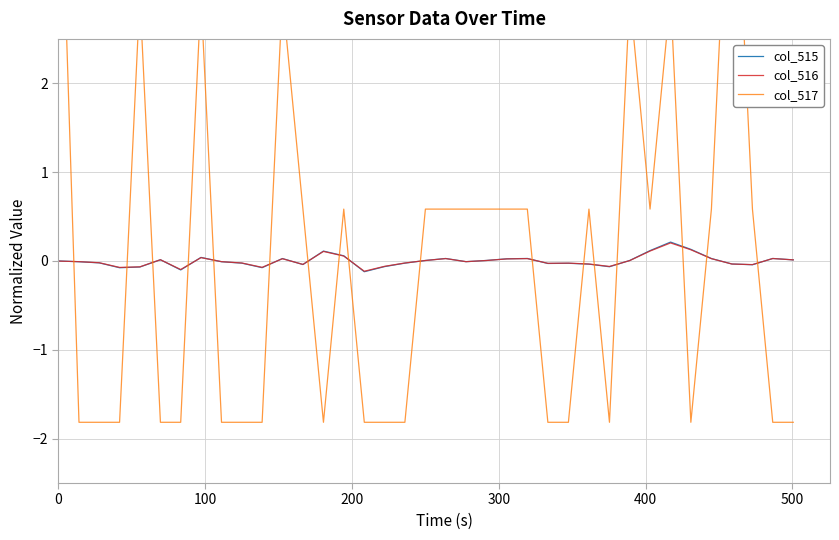

What is the difference between the maximum and second lowest values in the col_515 series?

0.3